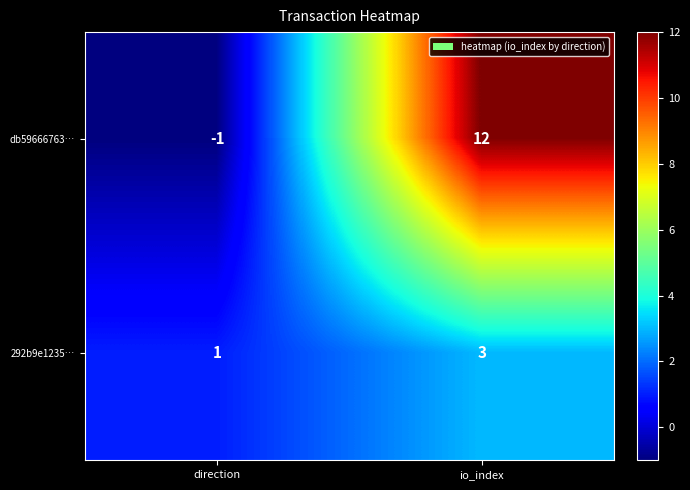

What is the difference between the maximum and minimum values in the db59666763… series?

13